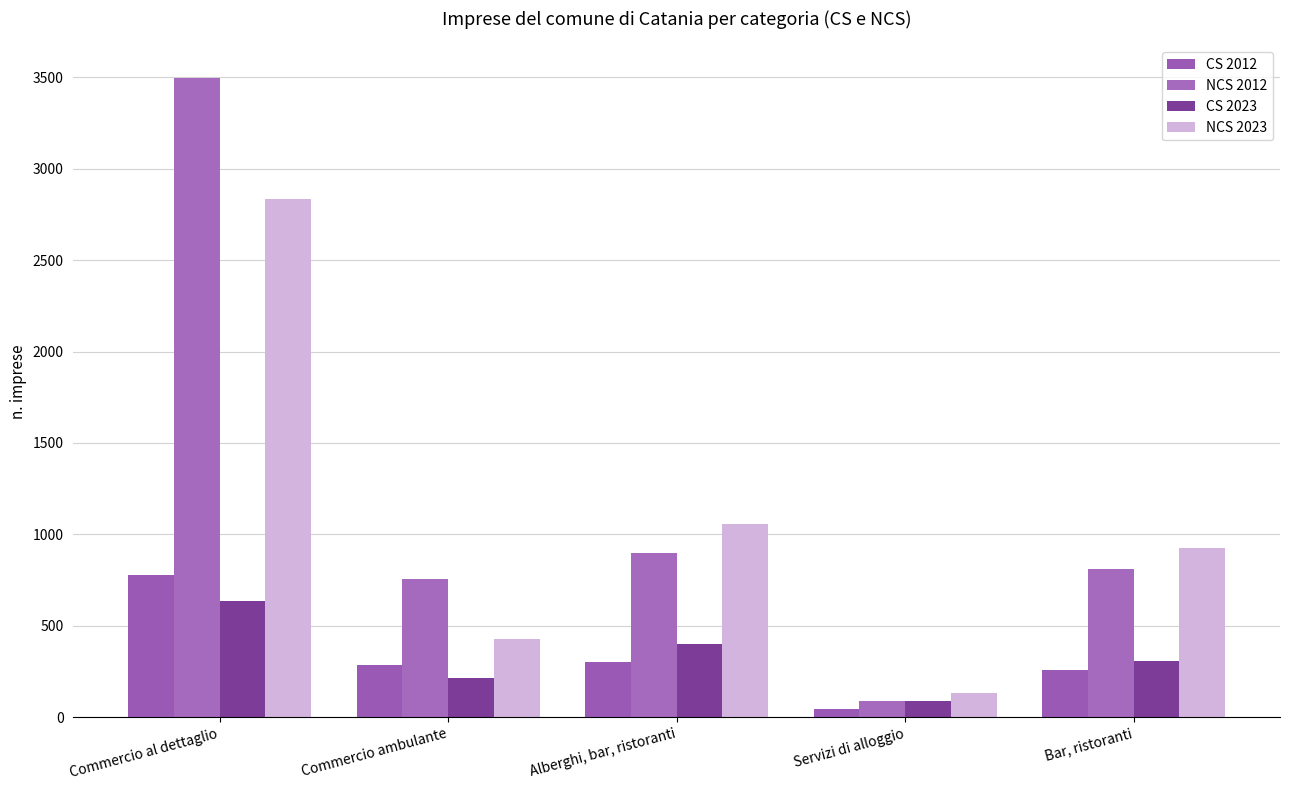

Reading left to right, extract all data points from this chart.

CS 2012: 780	285	305	46	259
NCS 2012: 3498	754	899	89	810
CS 2023: 638	214	401	91	310
NCS 2023: 2832	429	1055	131	924